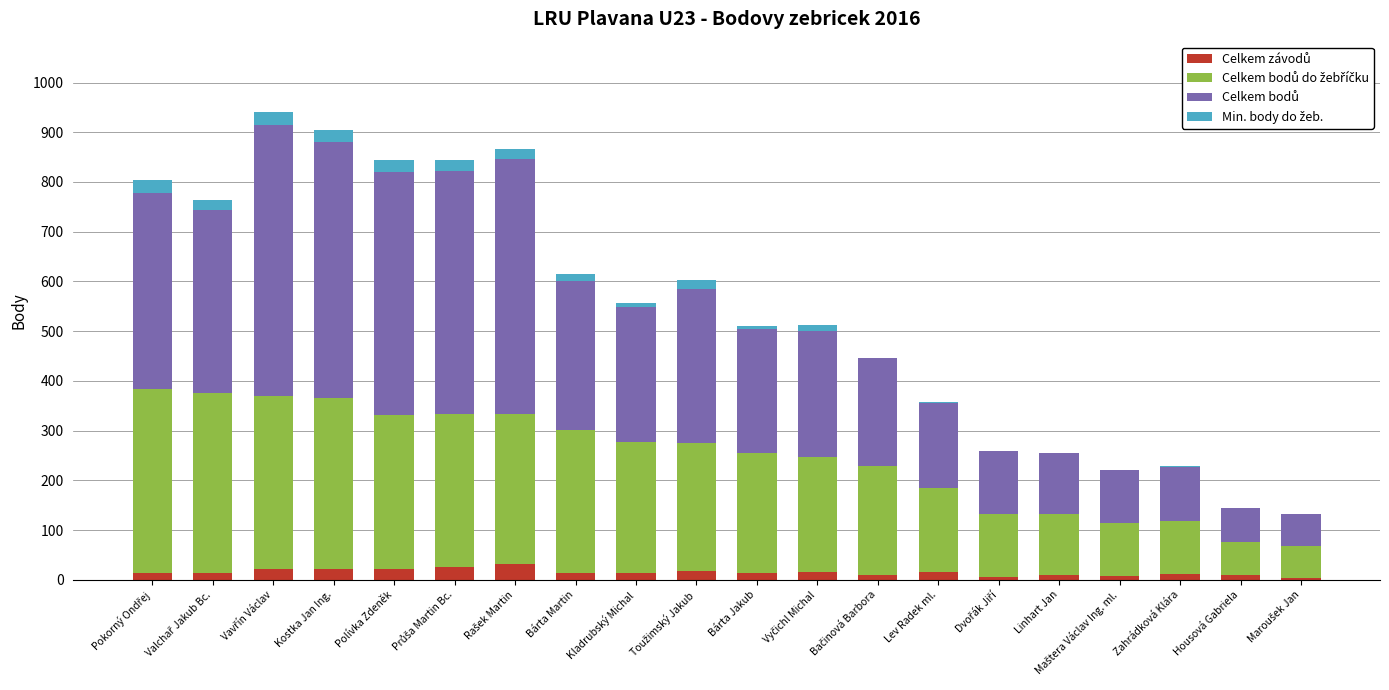

What position from the left is Bárta Martin?

8